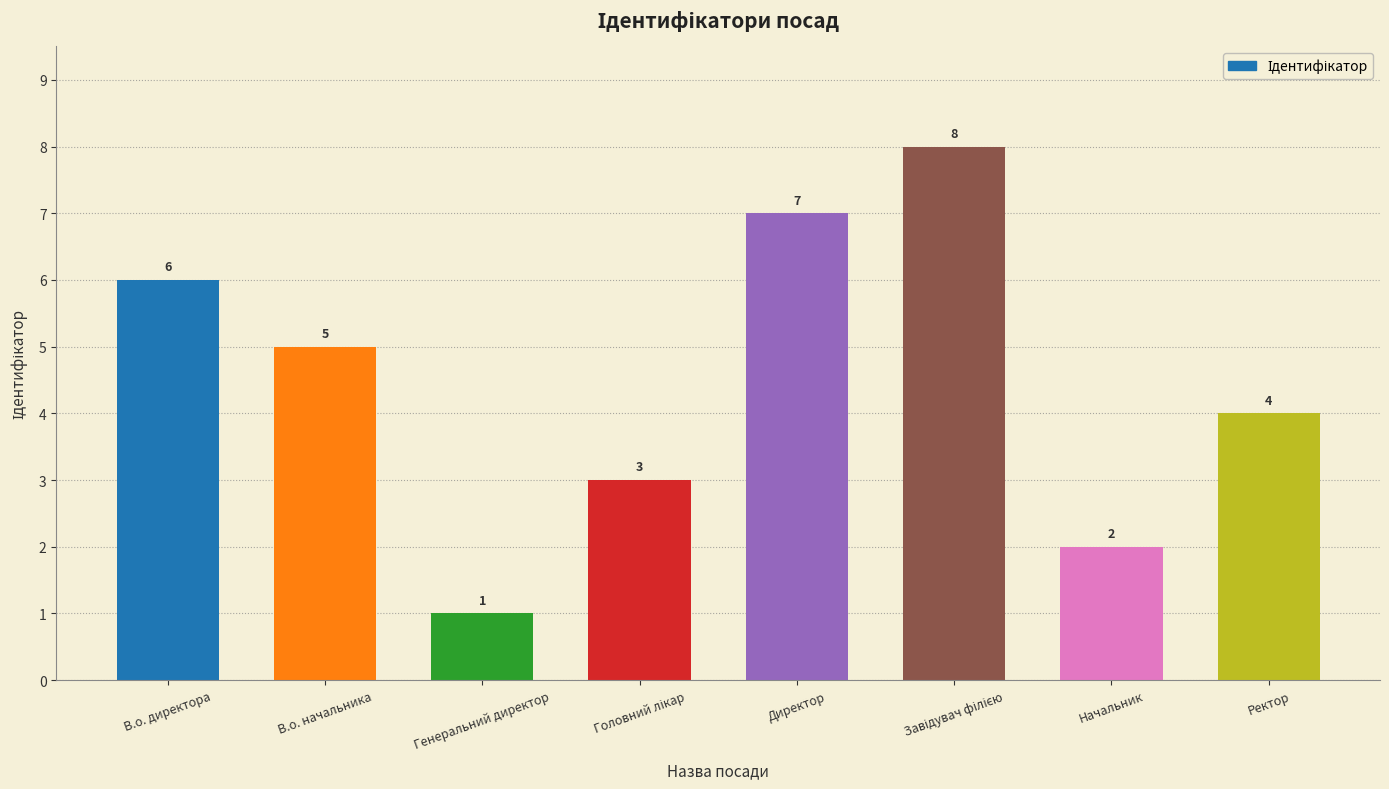

What is the label of the 1st bar from the right?

Ректор